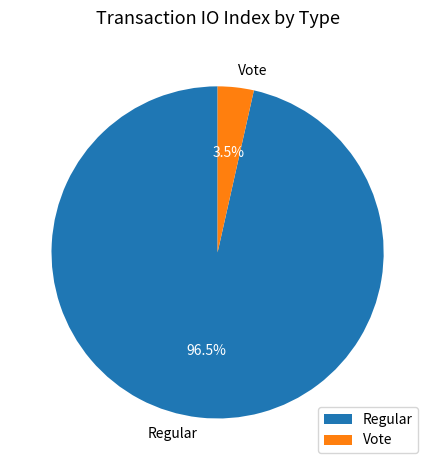

What is the smallest slice in the pie chart?

Vote